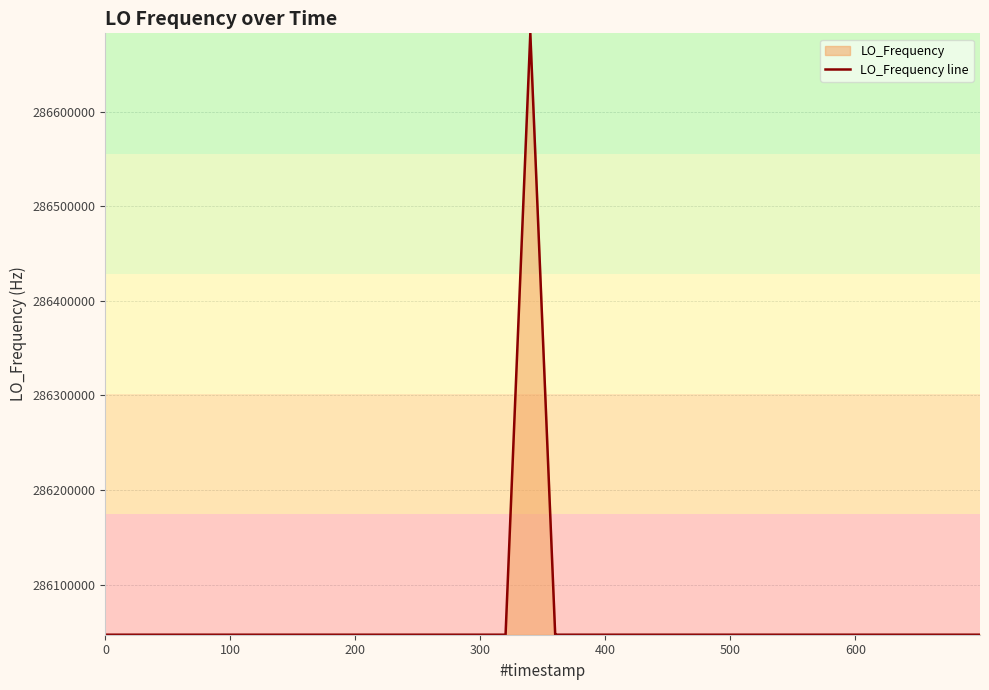

What is the difference between the maximum and minimum values?

635717.5